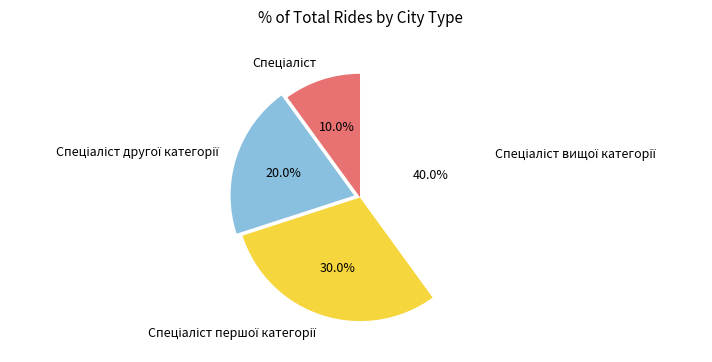

Is there any slice that represents more than half of the pie?

No